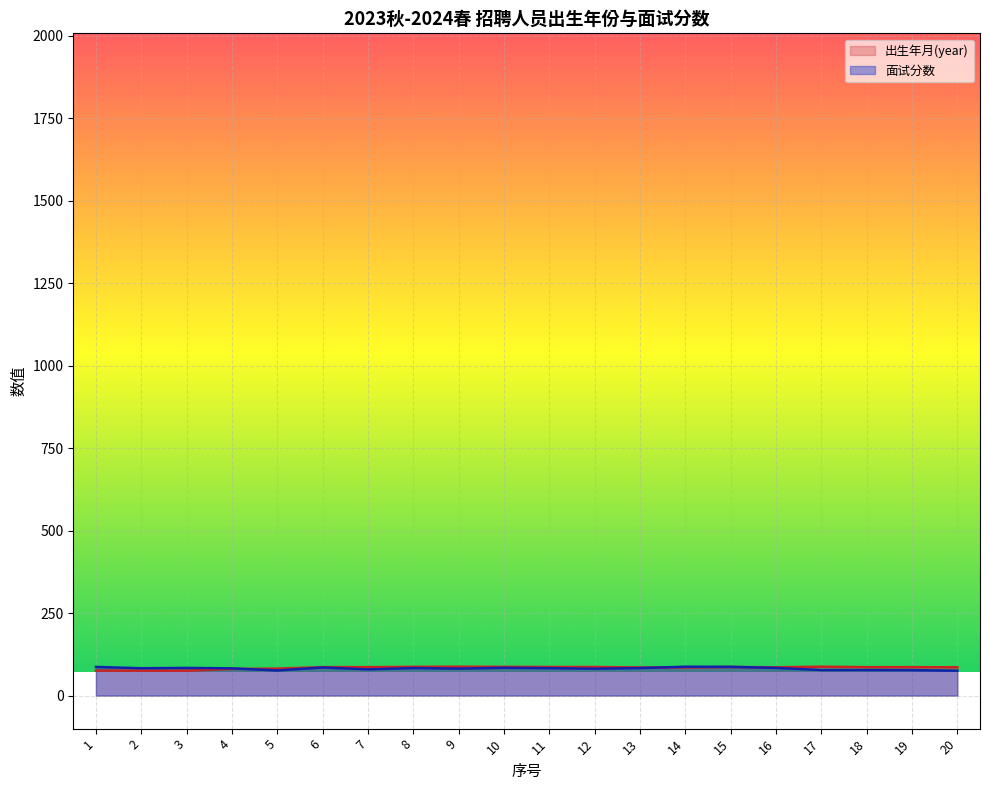

What is the highest value of the 出生年月(year) series?

87.3